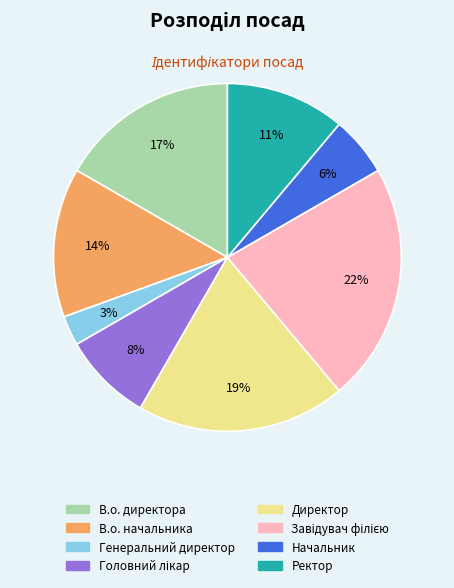

What is the smallest slice in the pie chart?

Генеральний директор